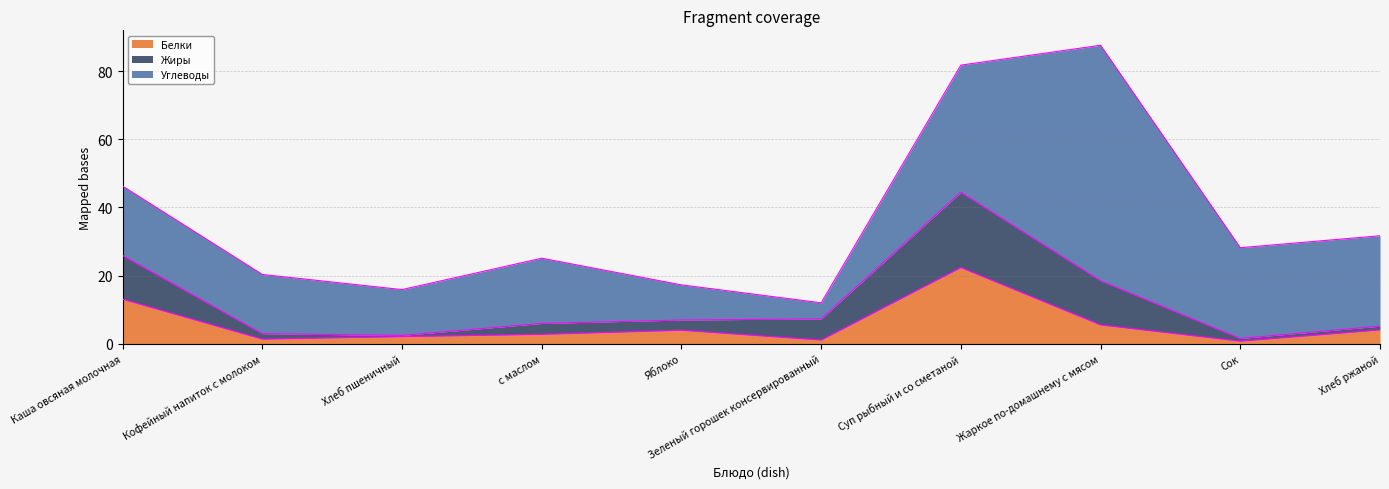

Is the value of Углеводы at Хлеб ржаной greater than the value of Жиры at Жаркое по-домашнему с мясом?

Yes